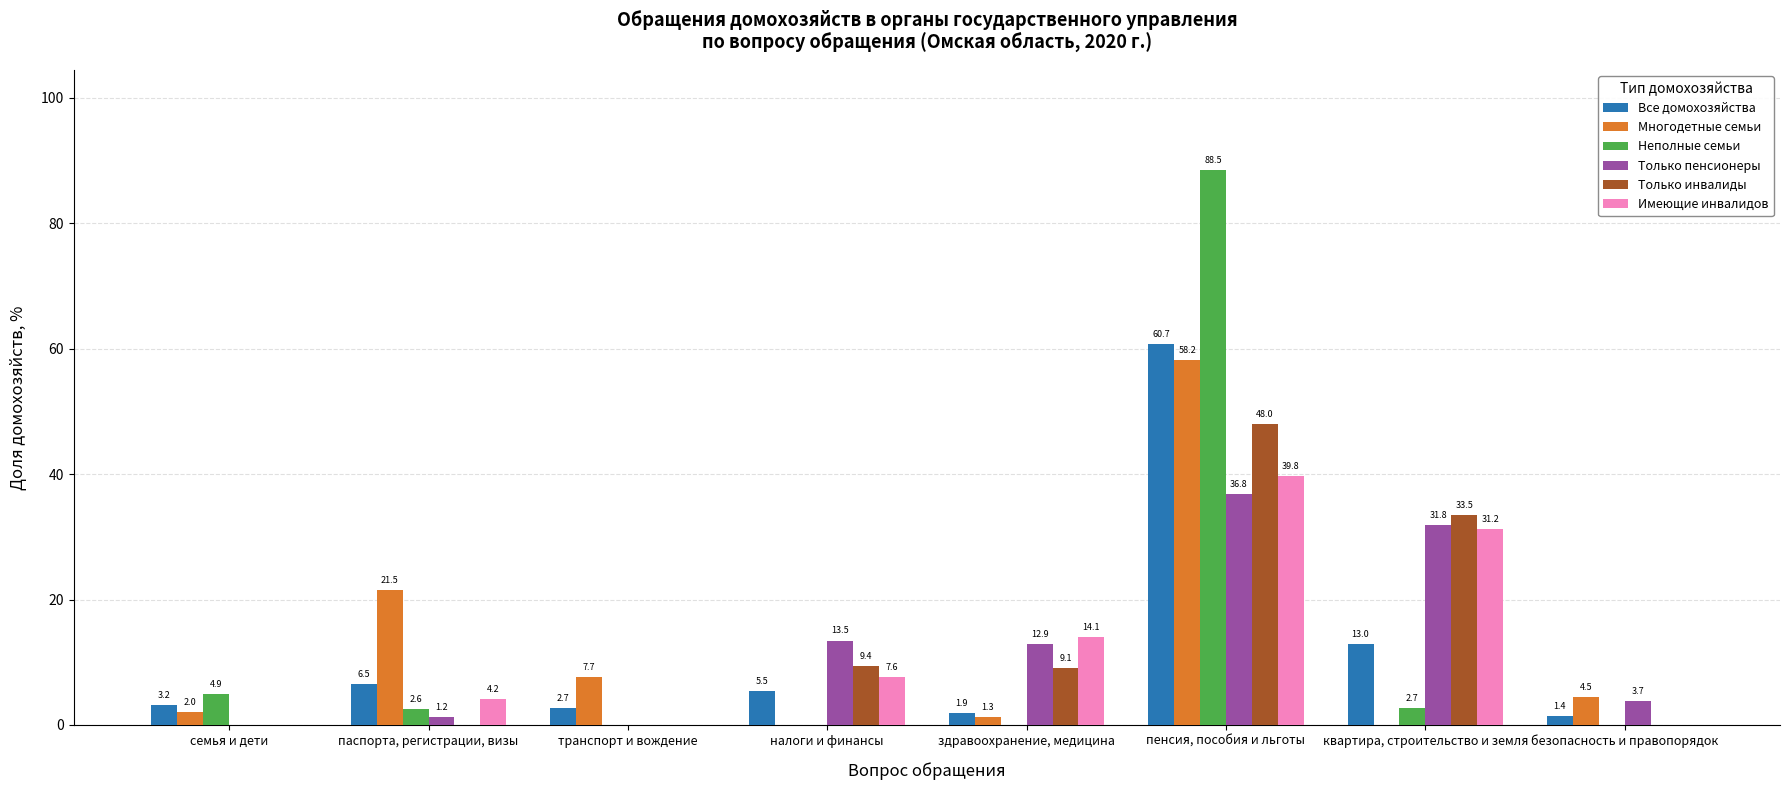

What is the total value across all series at безопасность и правопорядок?

9.7